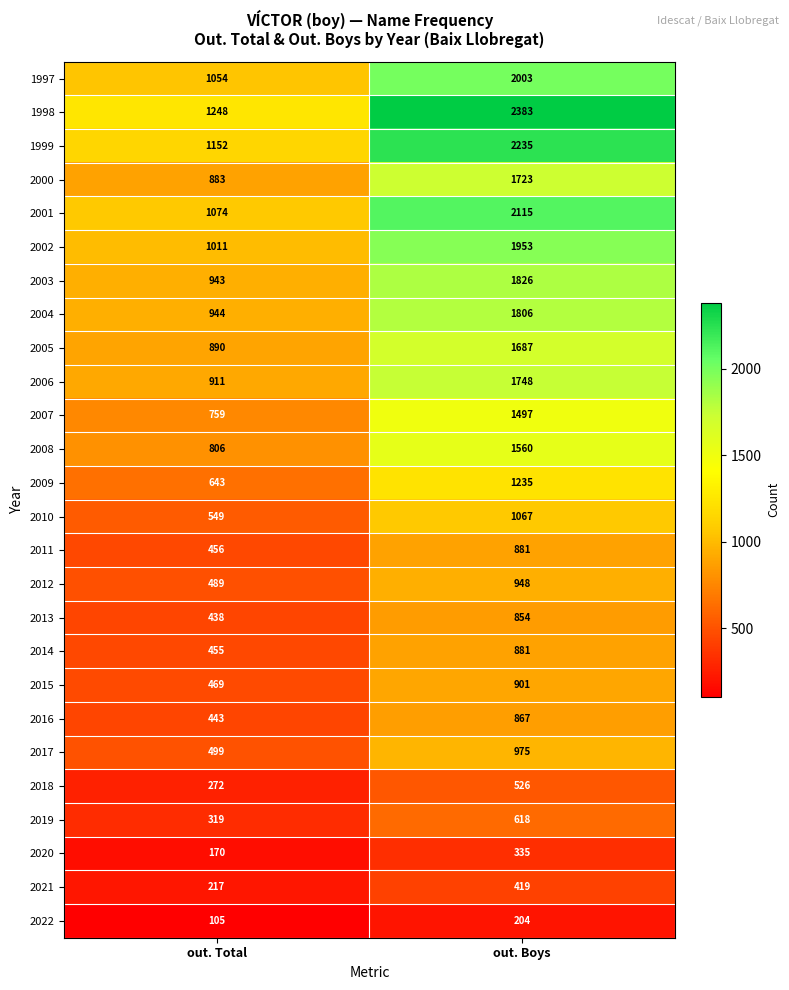

What is the spread (max minus min) of values at out. Total?

1143